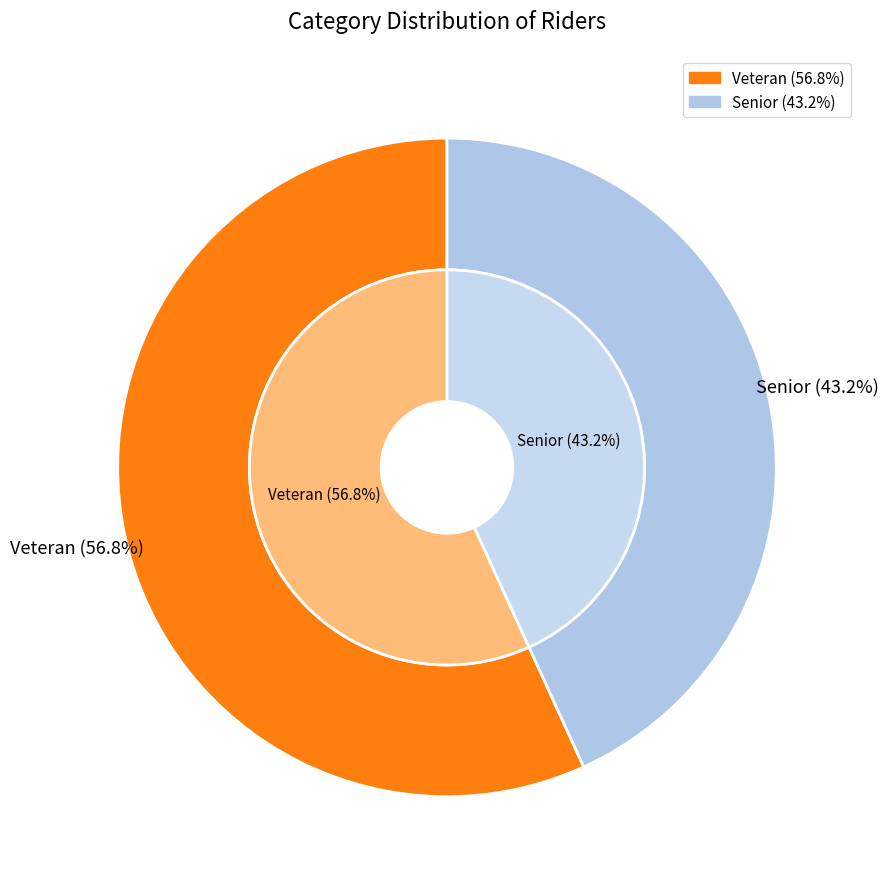

What percentage is the Veteran slice, to the nearest percent?

57%